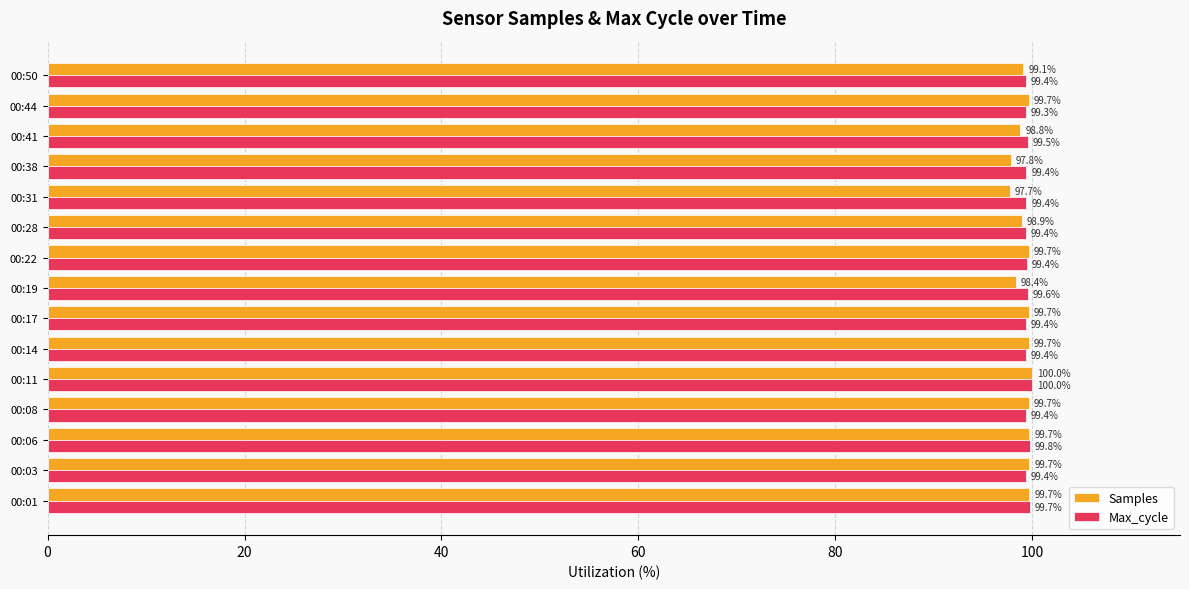

What is the difference between the highest and lowest values at 00:50?

0.3